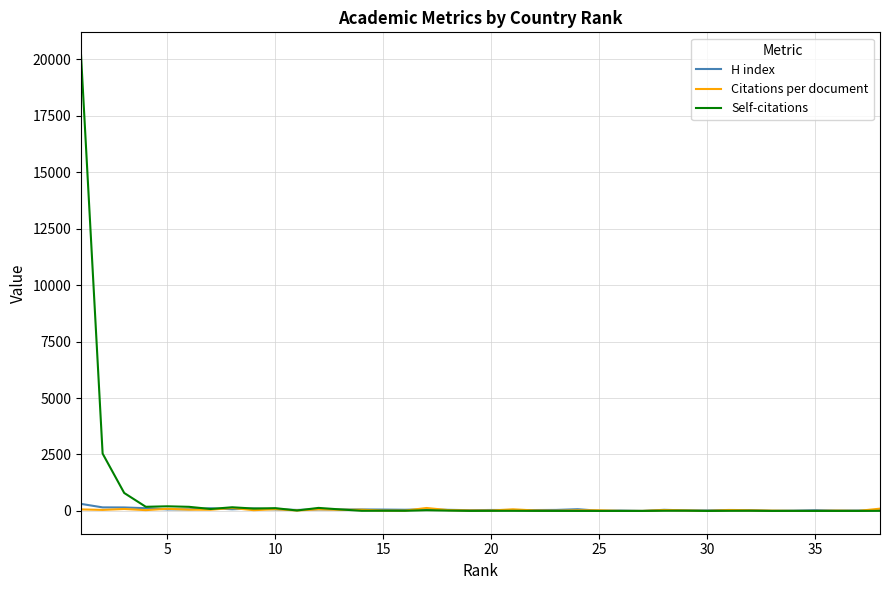

What is the greatest value displayed?

20185.0